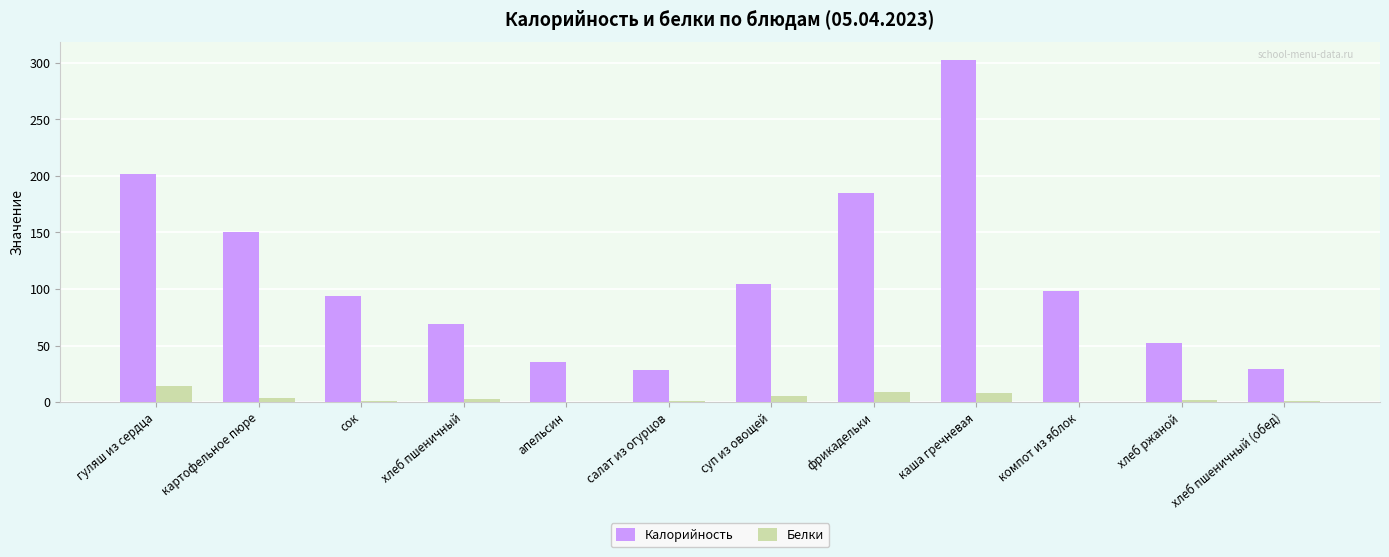

How many values in the Белки series exceed 2?

6